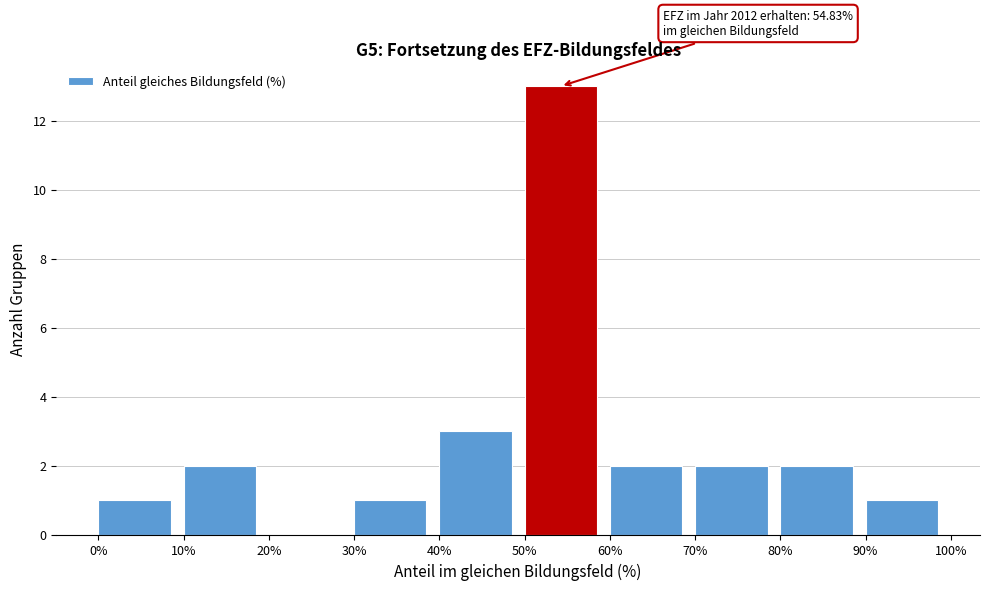

Over which range of the x-axis is the bar tallest?

50% to 60%